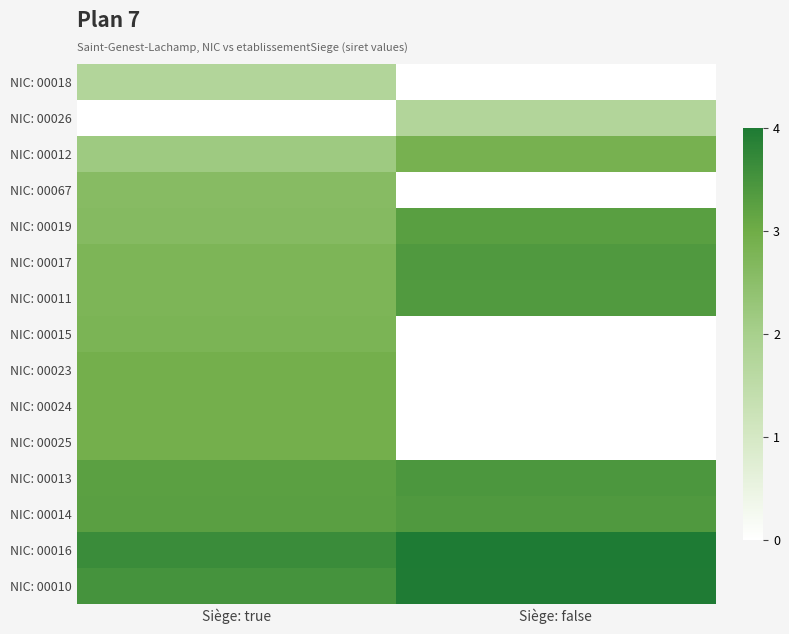

What is the spread (max minus min) of values at Siège: true?

1.9